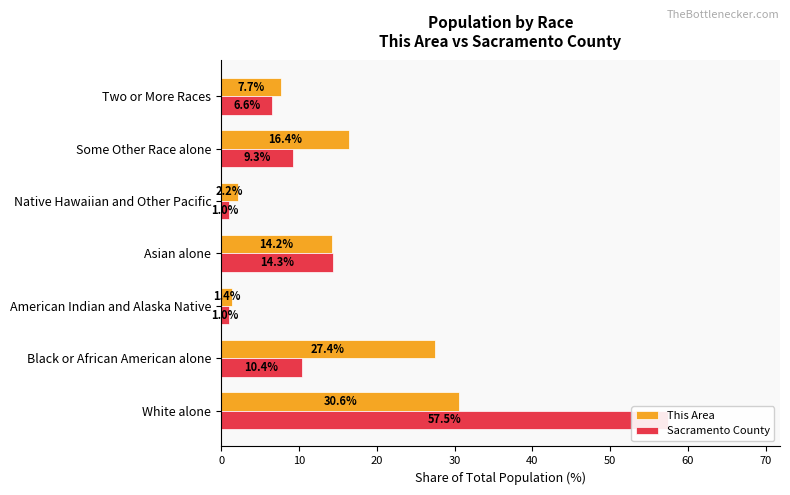

What is the sum of all This Area values?

100.0